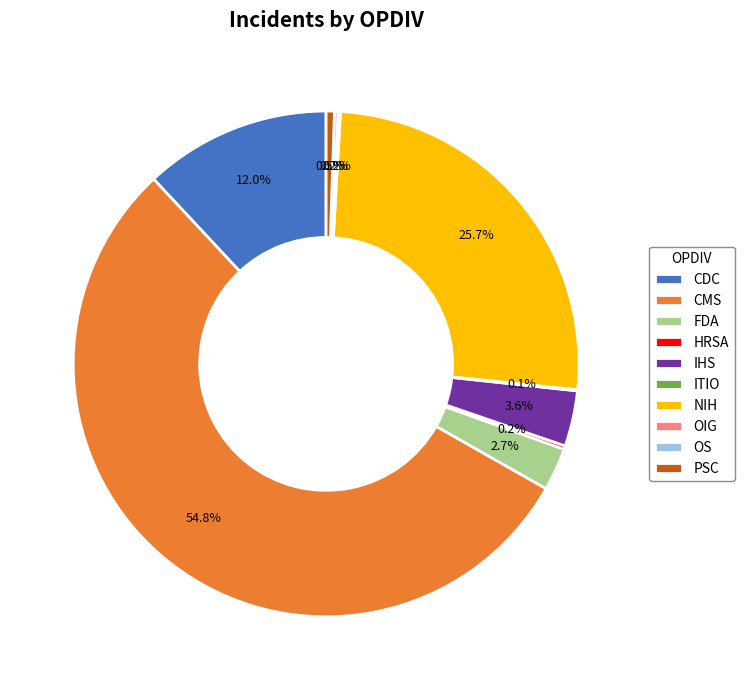

What percentage is NOT represented by FDA?

97.3%